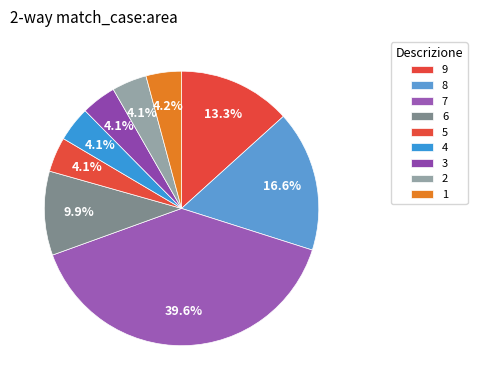

Rank the categories by value from highest to lowest.

7, 8, 9, 6, 1, 5, 4, 3, 2